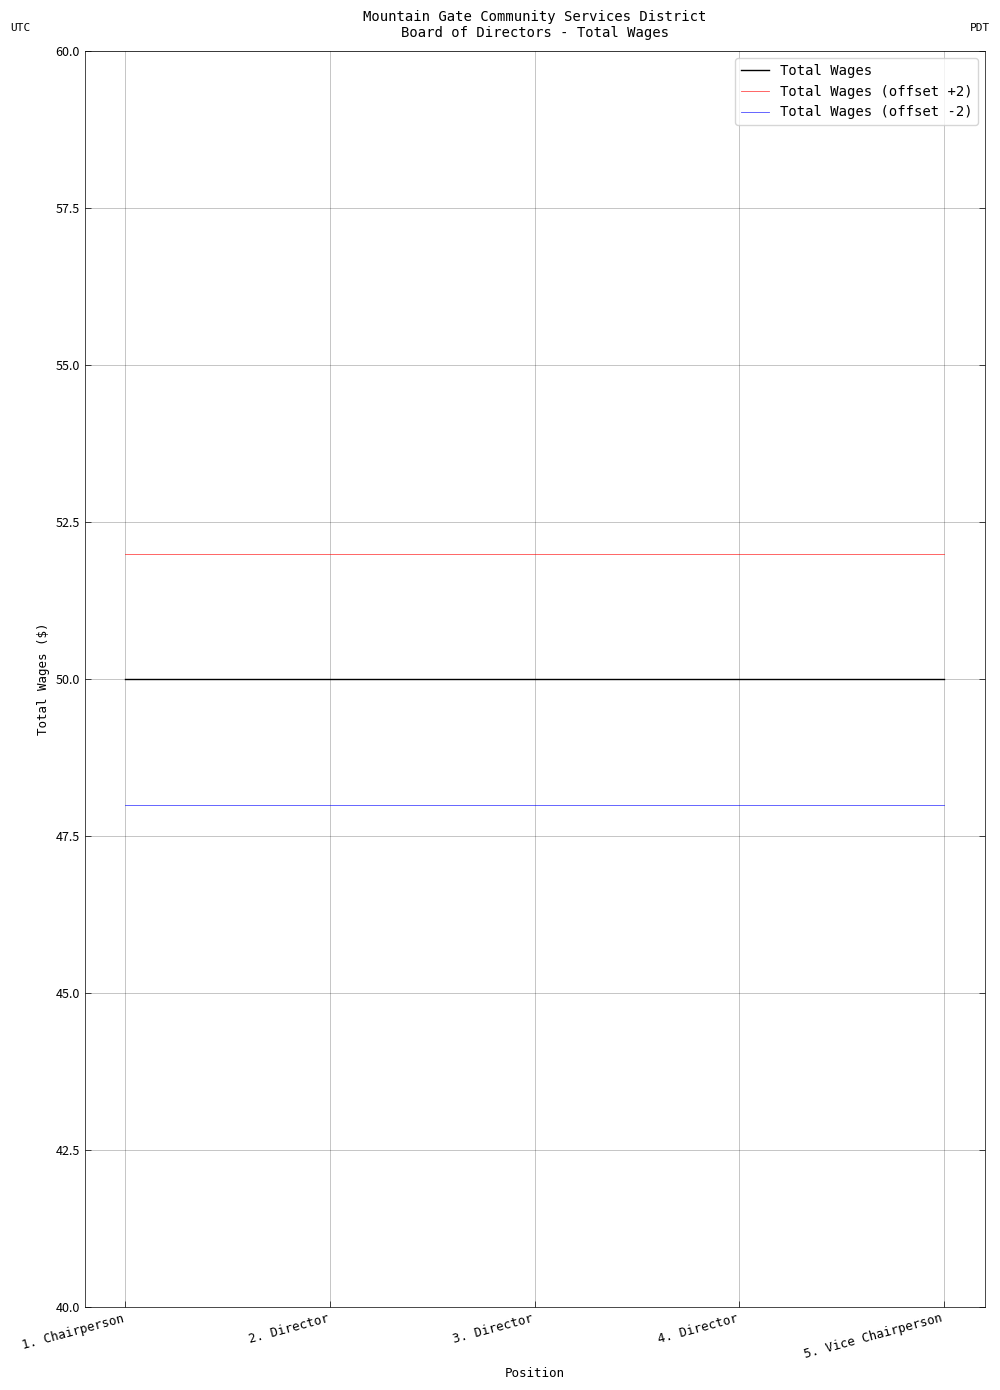

Is the value of Total Wages (offset +2) at 4. Director greater than the value of Total Wages at 4. Director?

Yes